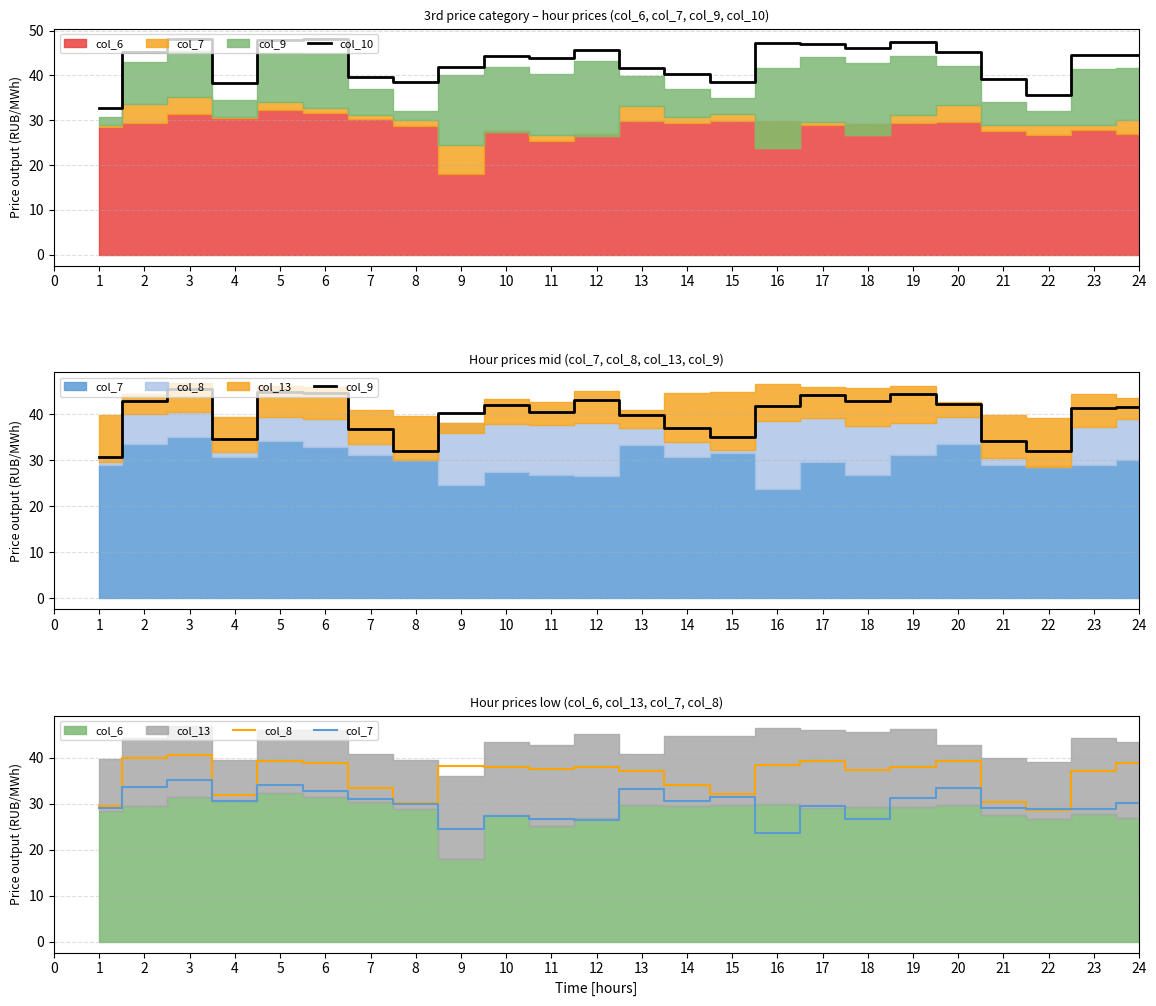

The col_10 series shows 76.7 at 6. True or false?

False